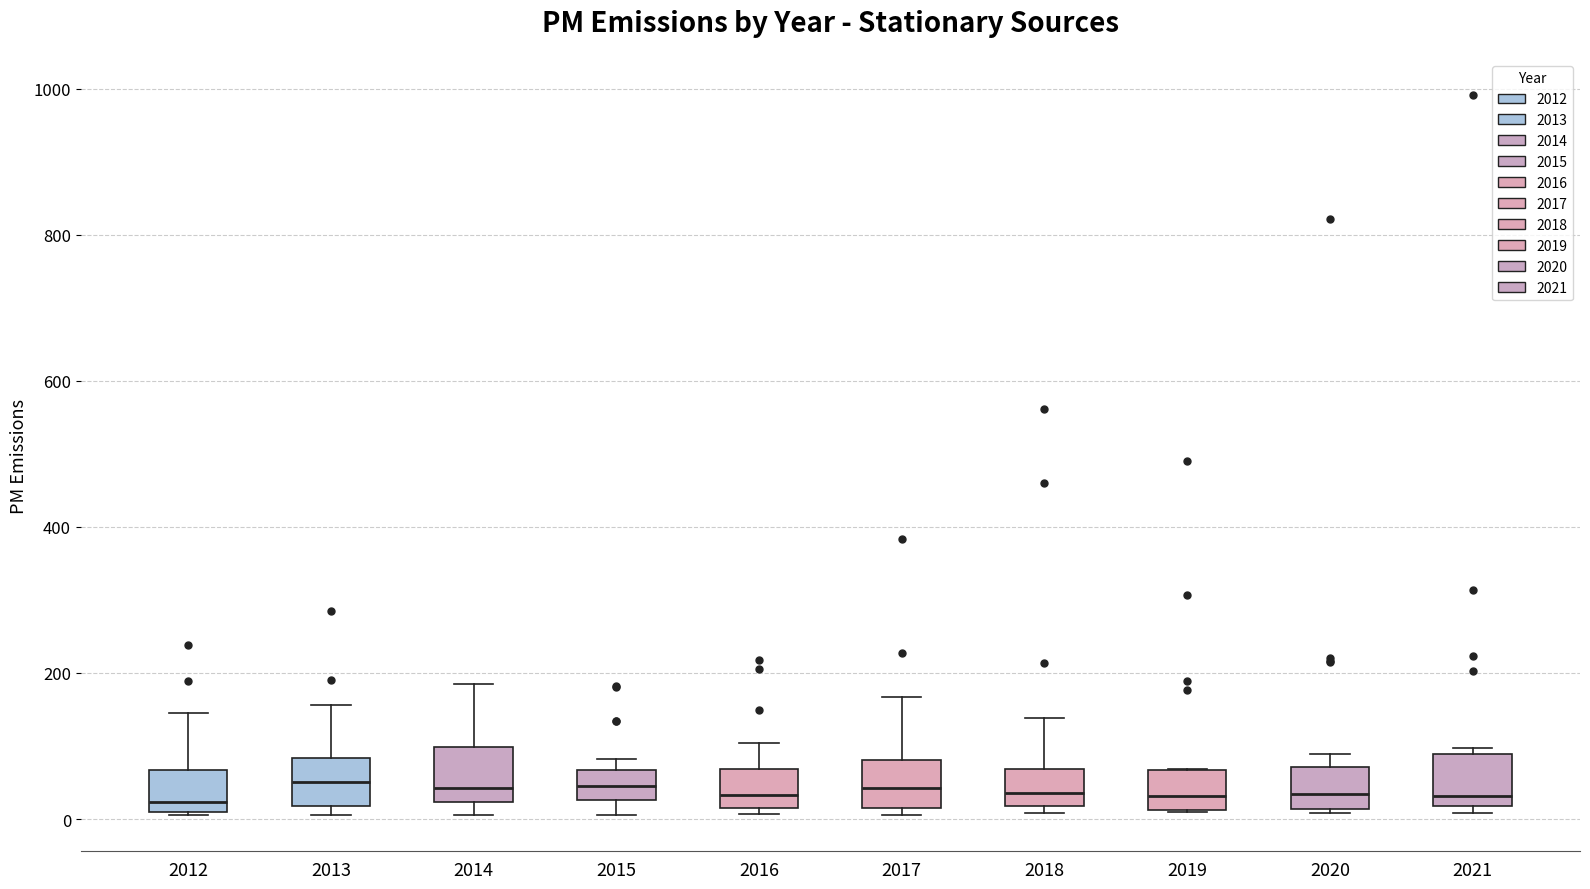

Reading left to right, transcribe this box plot: for each box, give where its median line is, the range the box spans, and where its two whiskers end, as read against the y-axis. The values are not printed on the chart, so give them approximately, as read against the axis.

2012: median 20, box 0 to 60, whiskers 0 to 140
2013: median 60, box 20 to 80, whiskers 0 to 160
2014: median 40, box 20 to 100, whiskers 0 to 180
2015: median 40, box 20 to 60, whiskers 0 to 80
2016: median 40, box 20 to 60, whiskers 0 to 100
2017: median 40, box 20 to 80, whiskers 0 to 160
2018: median 40, box 20 to 60, whiskers 0 to 140
2019: median 40, box 20 to 60, whiskers 0 to 60
2020: median 40, box 20 to 80, whiskers 0 to 80 (just above the box's upper edge)
2021: median 40, box 20 to 80, whiskers 0 to 100